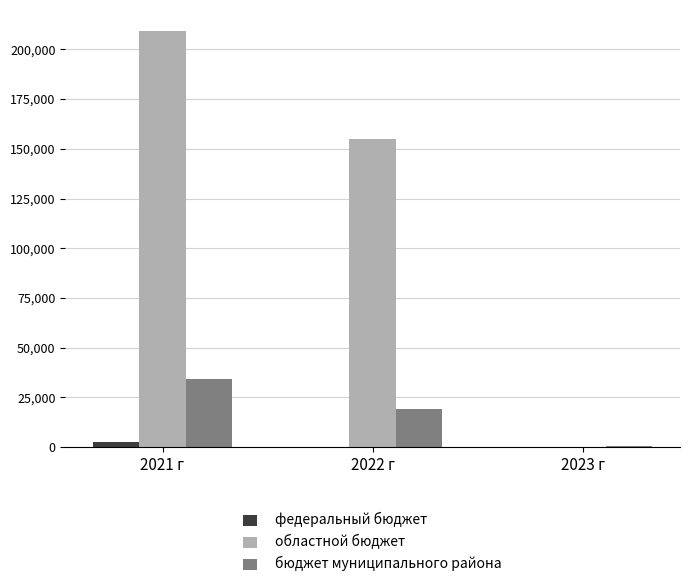

Is it true that областной бюджет equals 233203.7 at 2022 г?

False